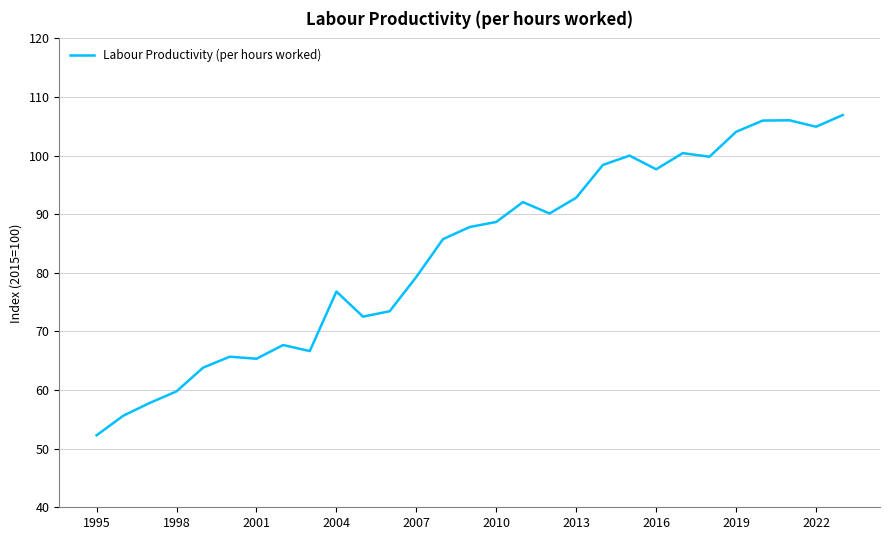

What is the minimum value shown in the chart?

52.3